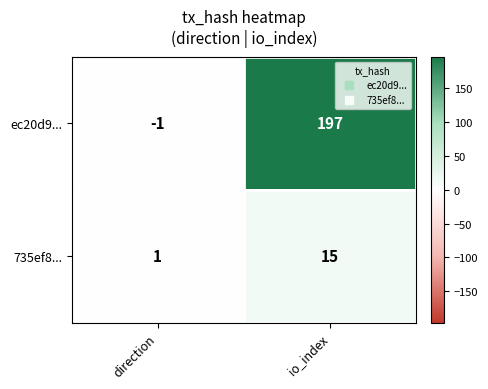

What is the average value of the 735ef8... series?

8